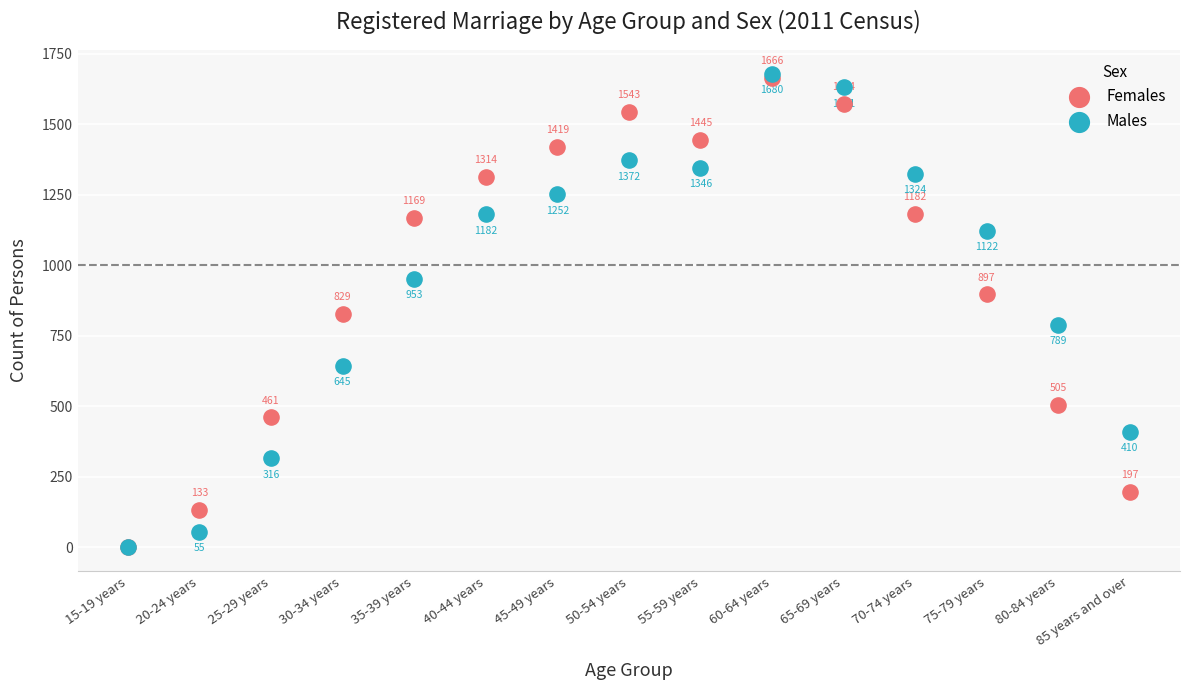

Which series reaches the maximum Y coordinate?

Males